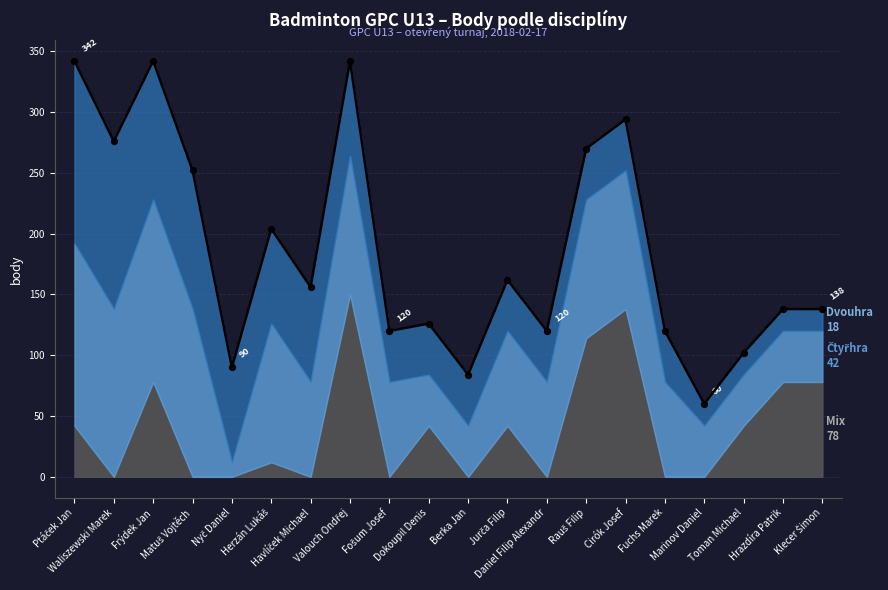

Which series has the largest total across all categories?

Čtyřhra